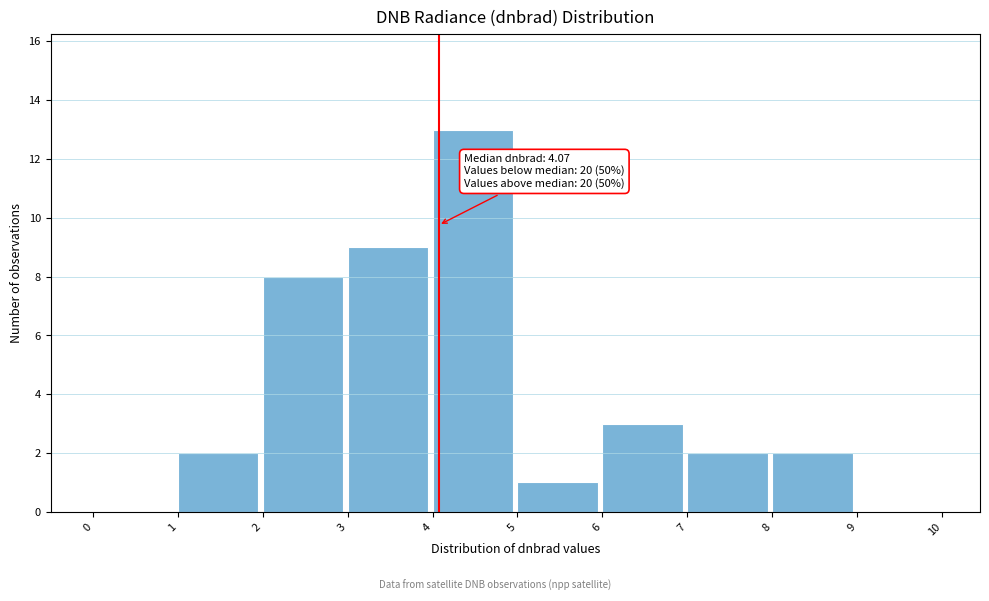

Over which range of the x-axis is the bar tallest?

4 to 5